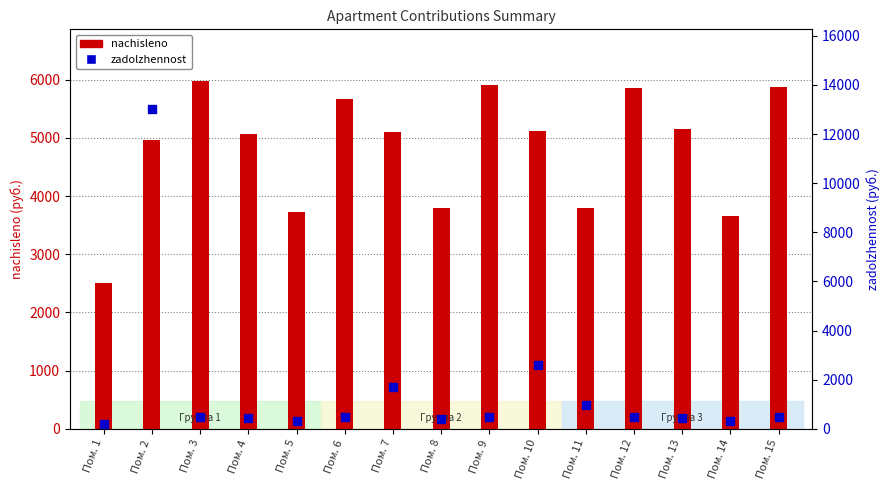

Which series has the widest spread of Y values?

zadolzhennost